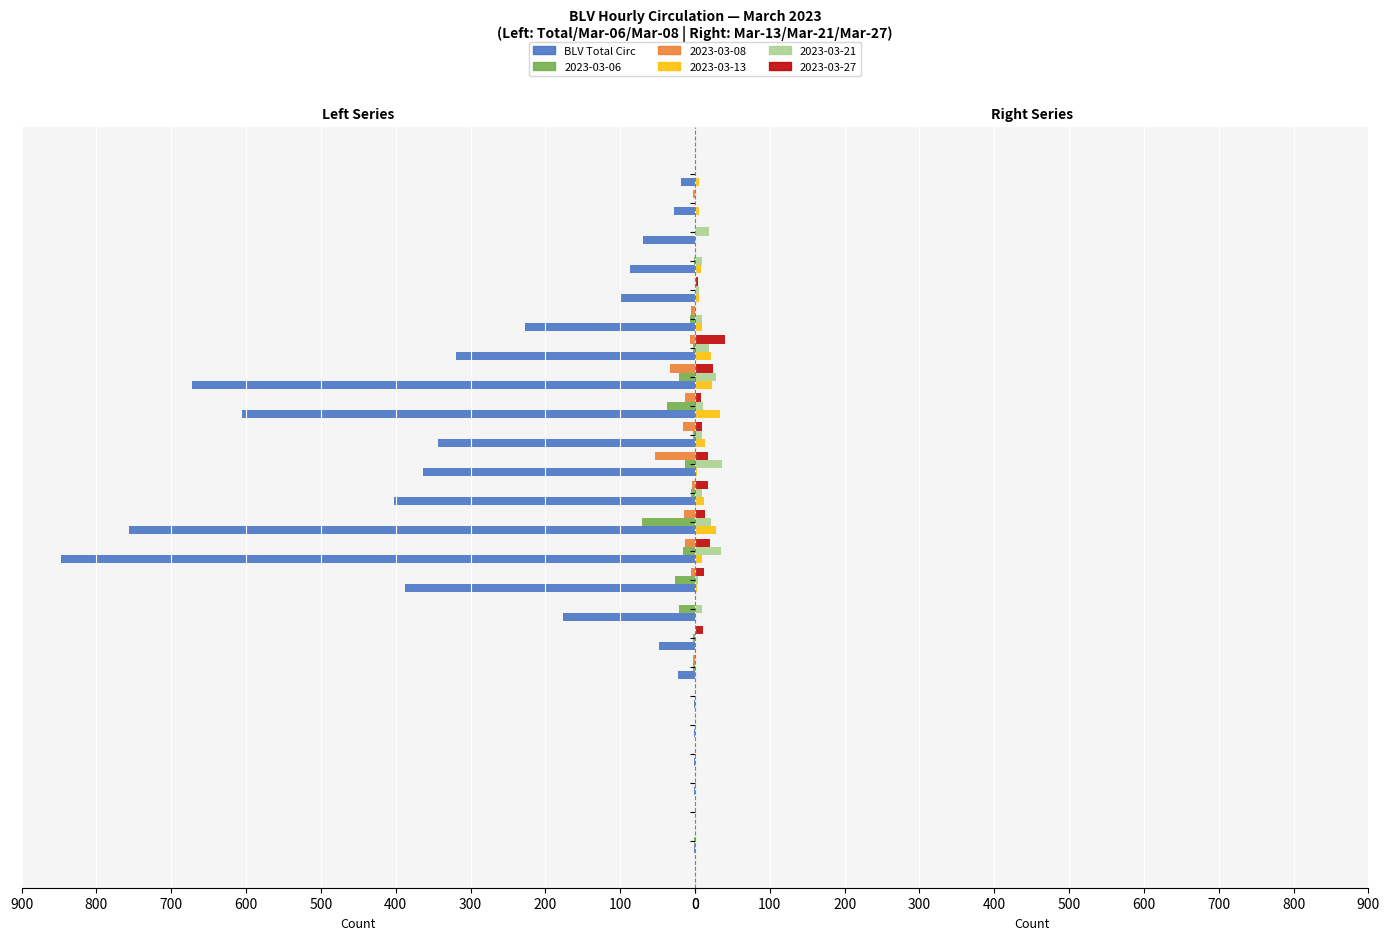

What is the change in value from 02:00-03:00 to 06:00-07:00?

+22